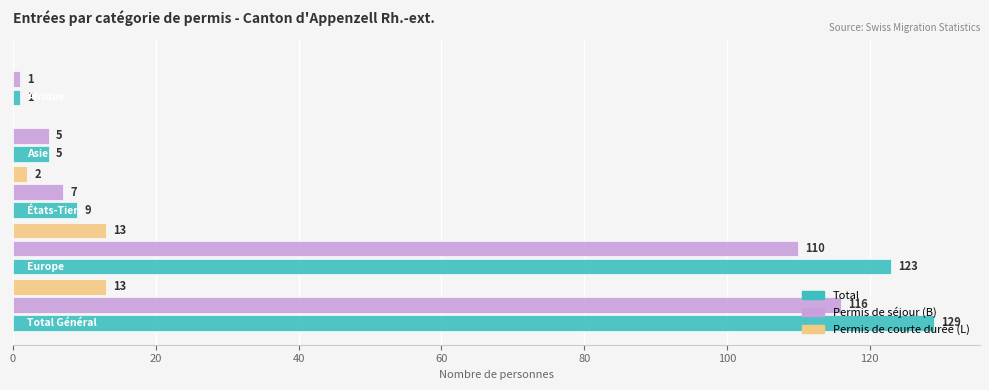

What is the greatest value displayed?

129